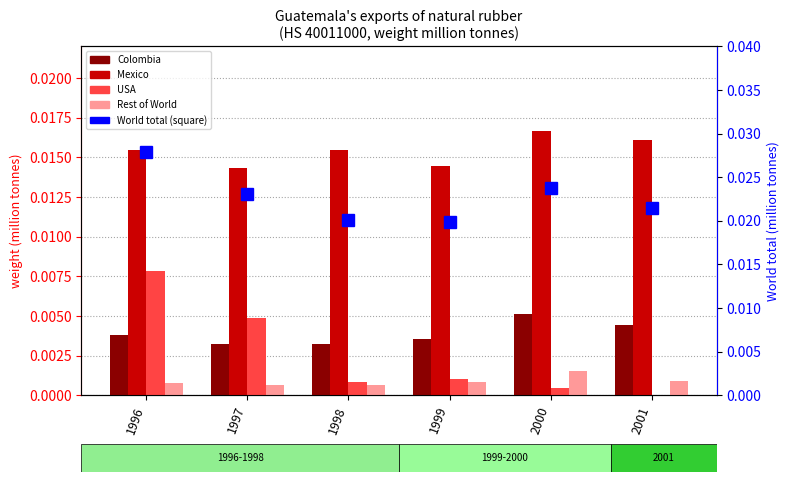

Which series has the largest total across all categories?

World total